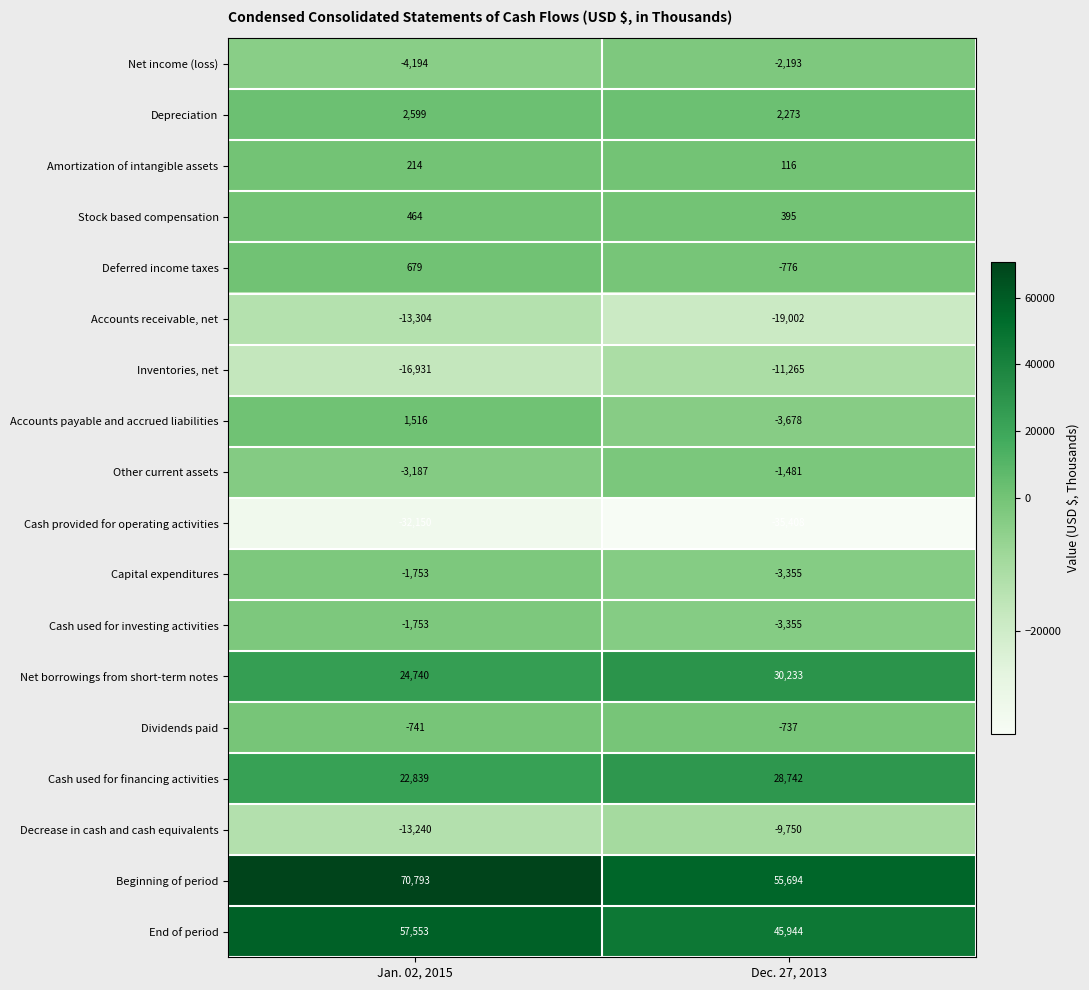

What is the sum of all Depreciation values?

4872